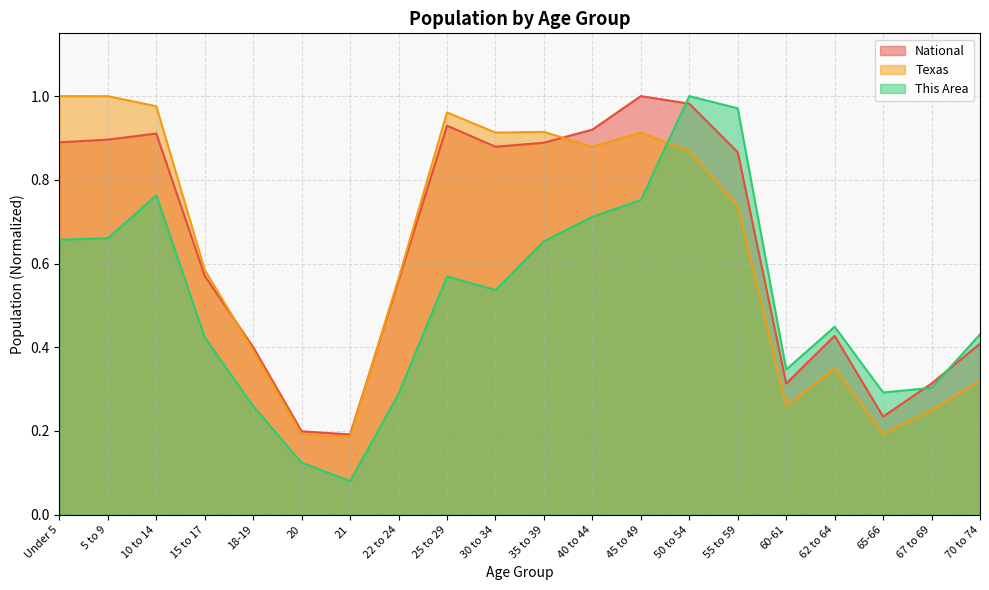

What is the spread (max minus min) of values at 70 to 74?

0.1